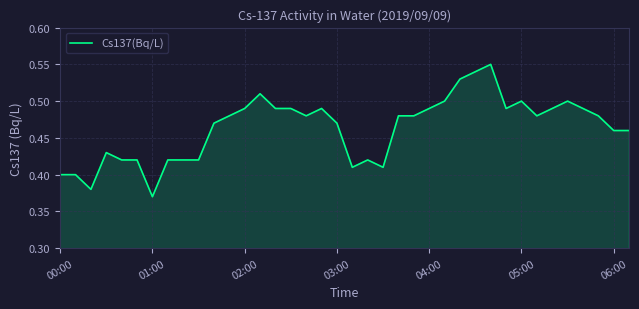

How many lines are shown in the chart?

1